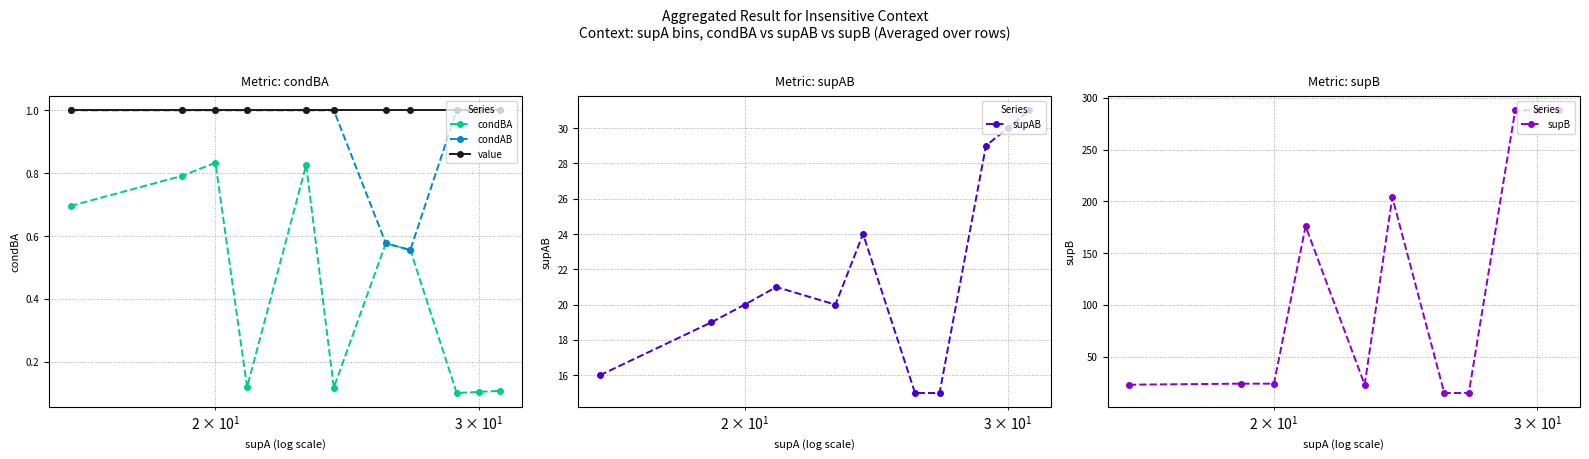

What is the lowest value of the value series?

1.0